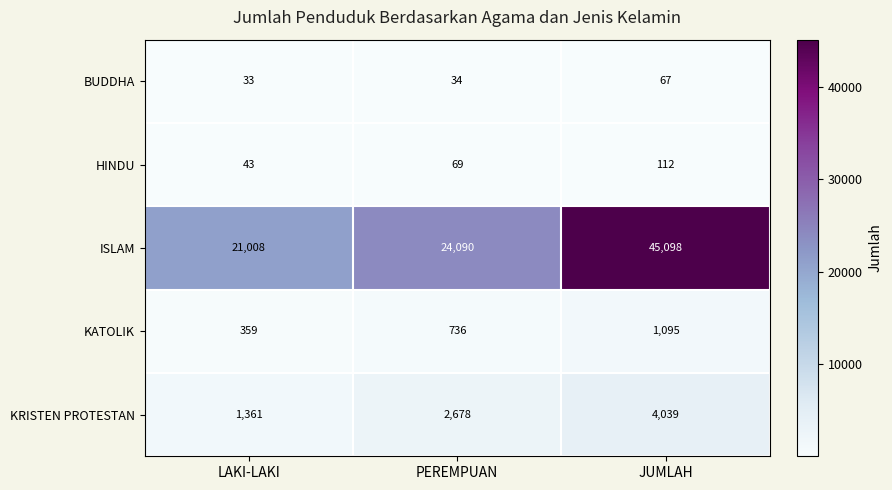

How many ISLAM values are between 21008 and 45098?

3